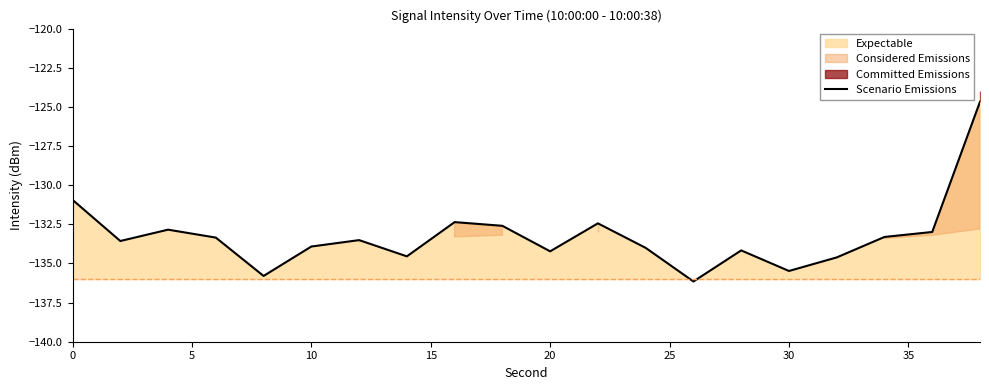

The Scenario Emissions series shows -134.2 at 20. True or false?

True